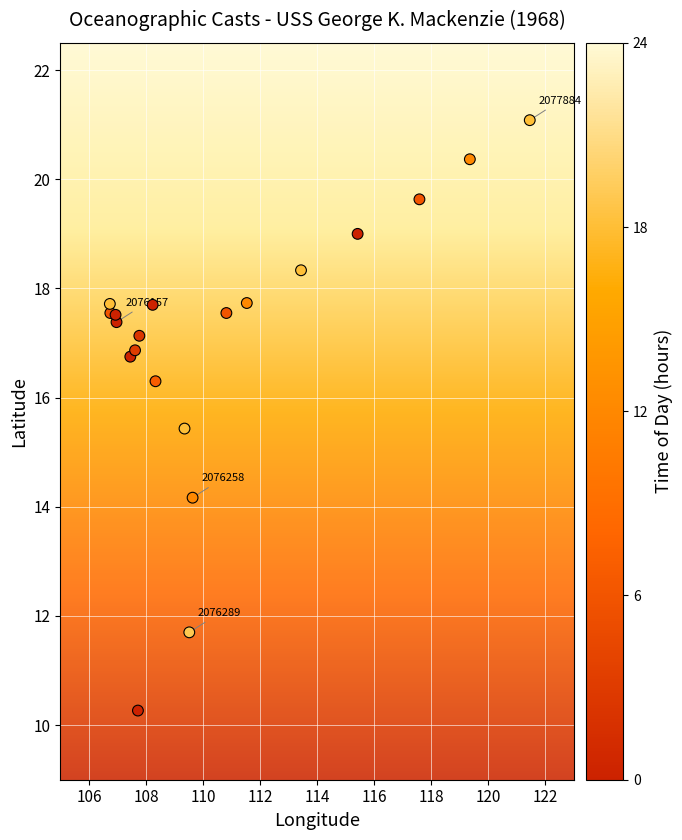

What Y value in the scatter plot is closest to 15?

15.4